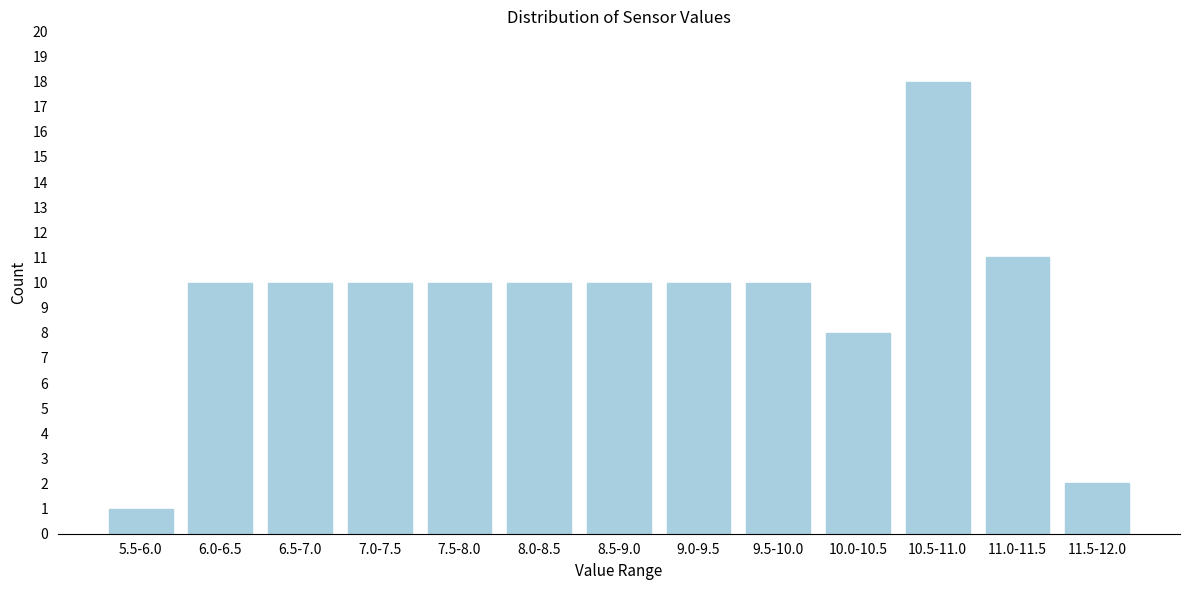

Reading left to right, extract all data points from this chart.

5.5-6.0=1	6.0-6.5=10	6.5-7.0=10	7.0-7.5=10	7.5-8.0=10	8.0-8.5=10	8.5-9.0=10	9.0-9.5=10	9.5-10.0=10	10.0-10.5=8	10.5-11.0=18	11.0-11.5=11	11.5-12.0=2